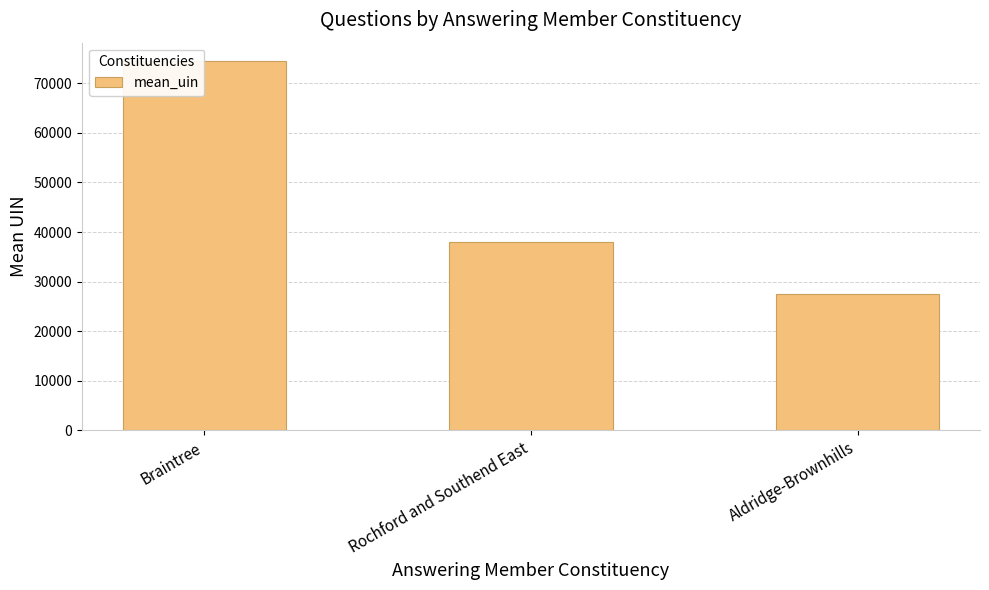

Where does the data first go above 37950?

Braintree